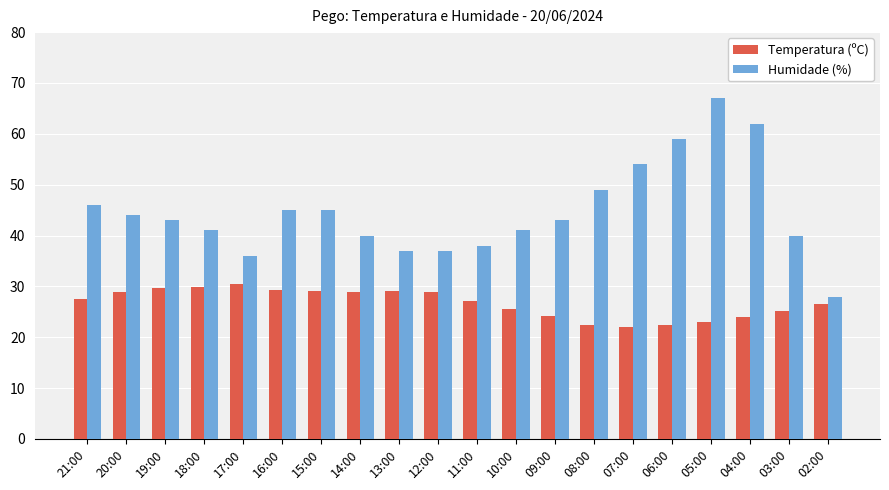

True or false: Temperatura (ºC) has a value of 8.7 at 02:00.

False